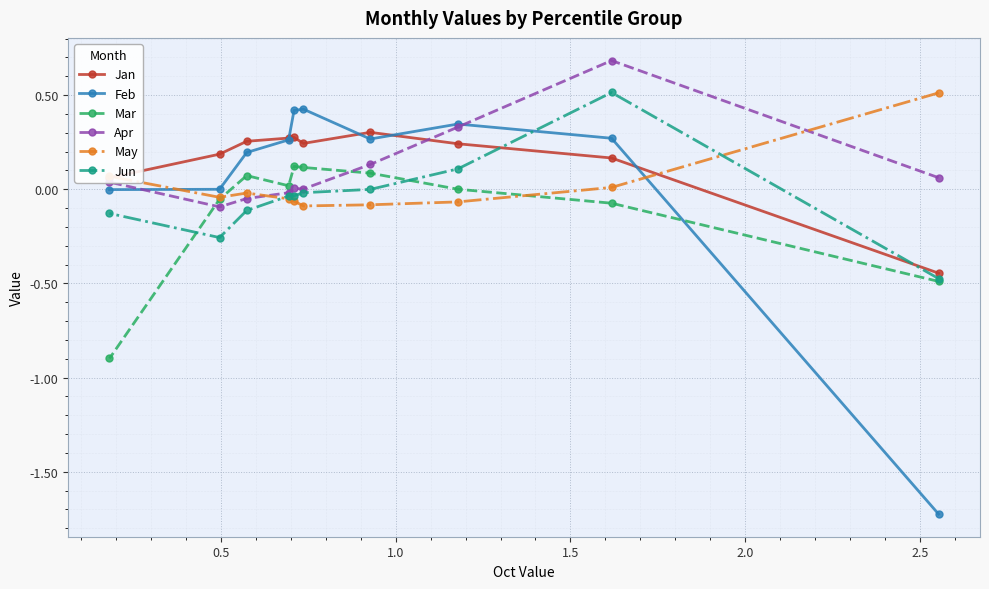

What is the difference between the maximum and minimum values in the Mar series?

1.0